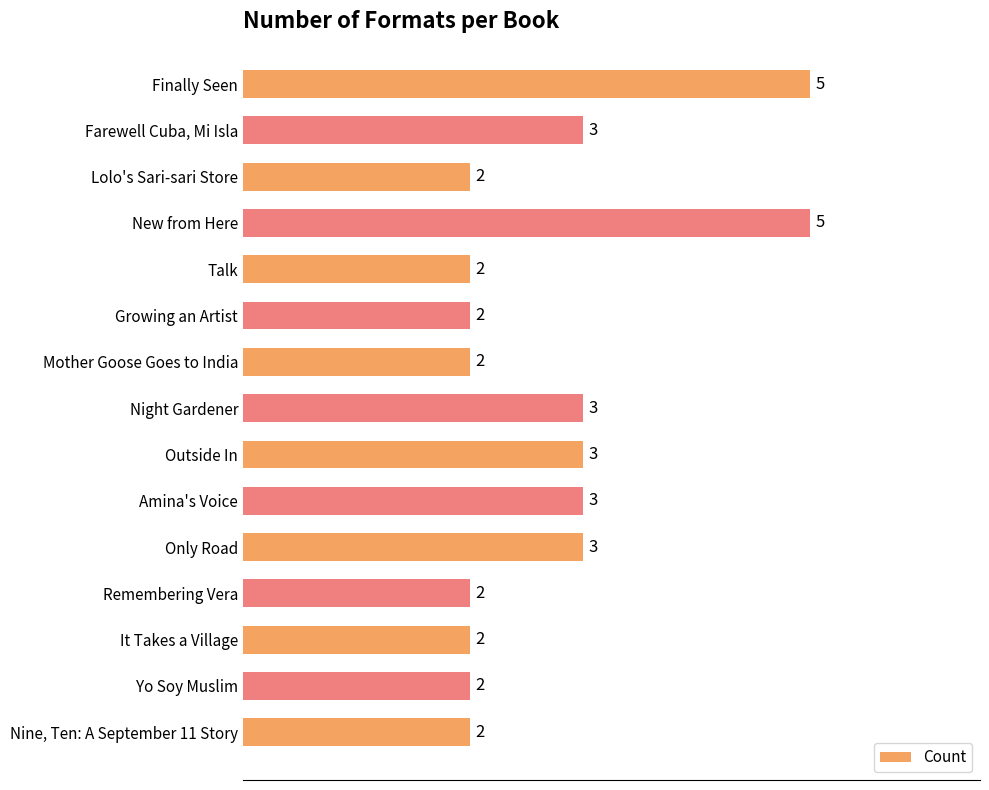

The value at Finally Seen is 3. True or false?

False